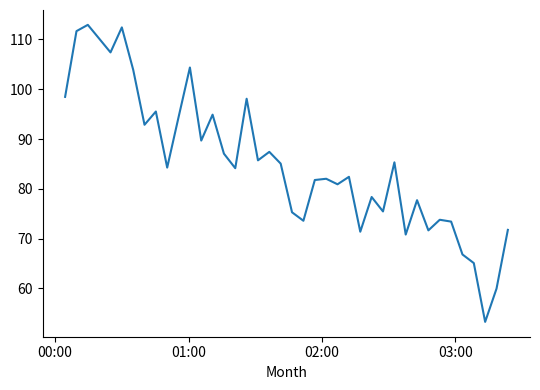

What is the smallest value displayed?

53.3